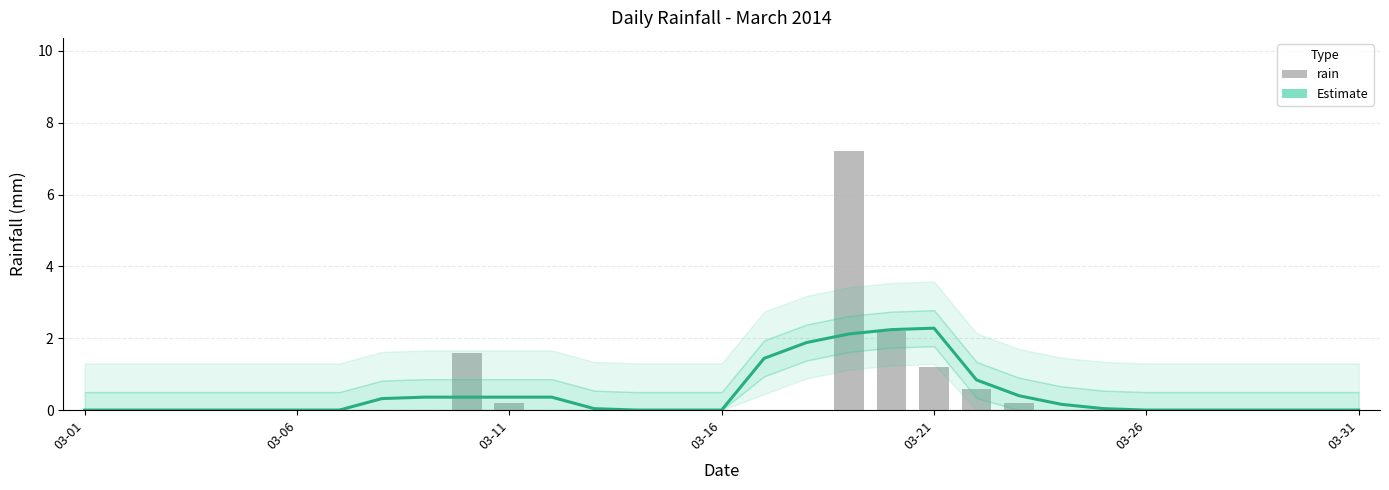

What is the maximum value for Estimate?

2.3